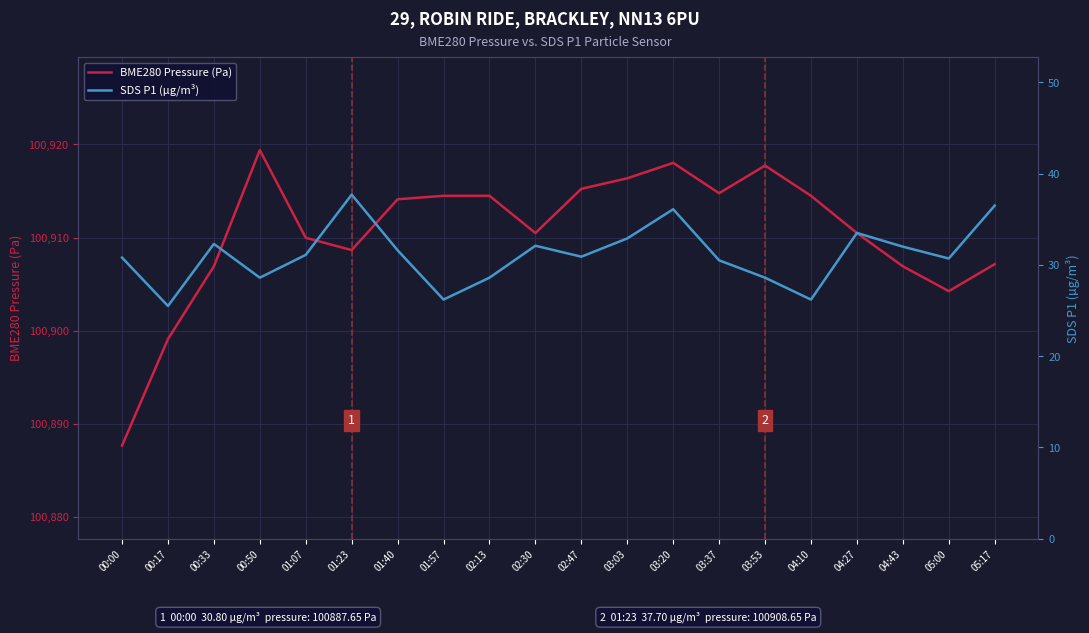

At how many categories does at least one series exceed 59773?

20